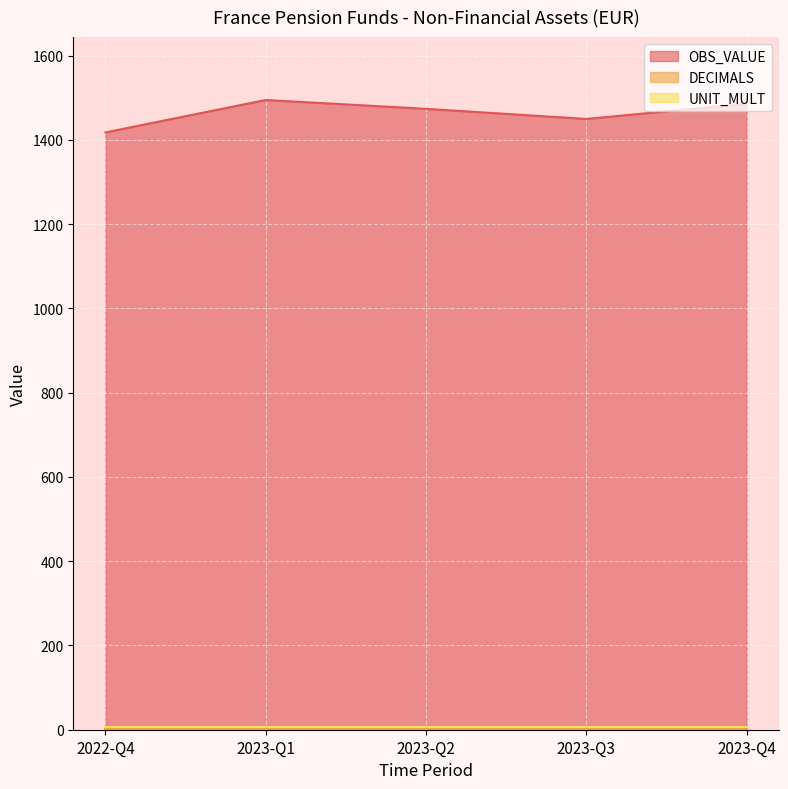

How many lines are shown in the chart?

3